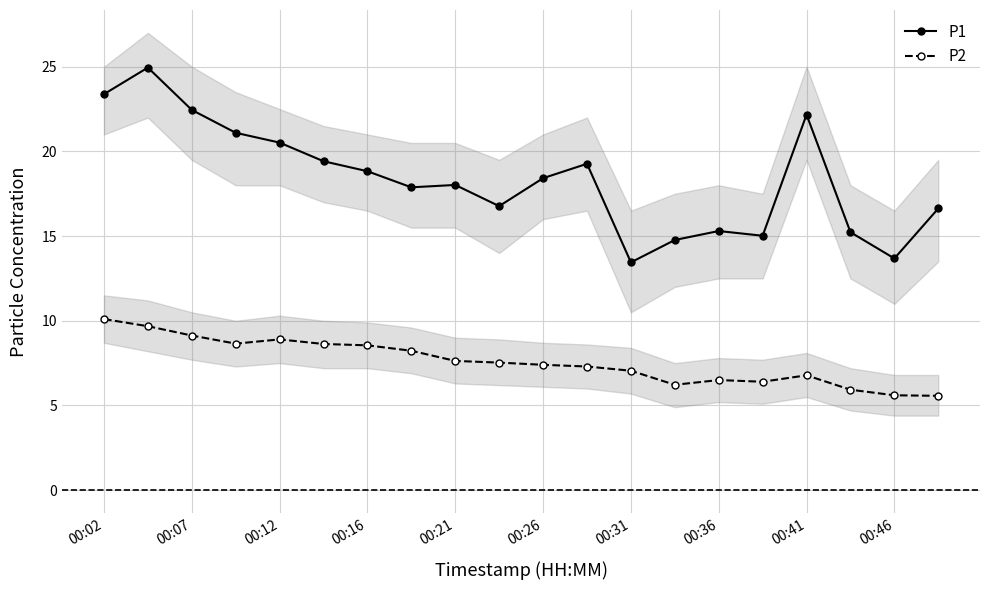

What is the difference between the second highest and second lowest values in the P1 series?

9.7